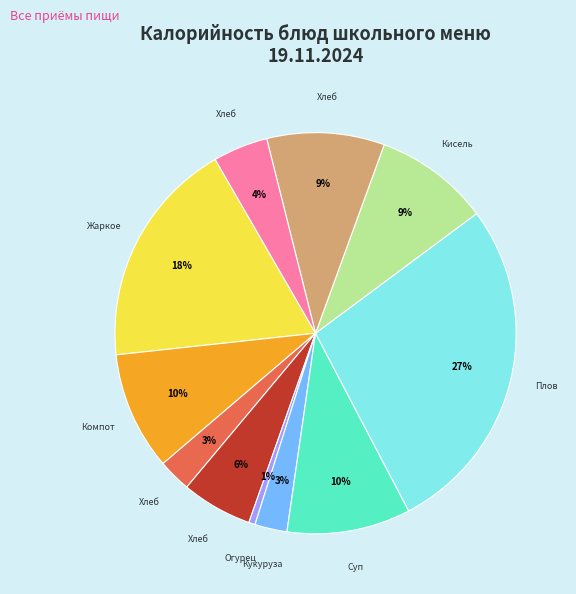

Does any single category account for the majority?

No